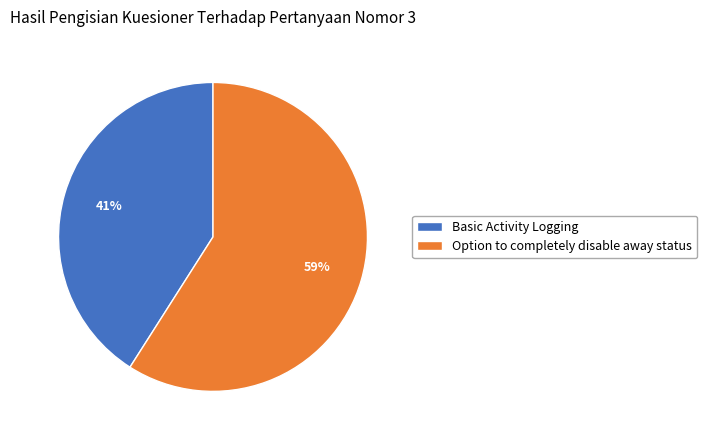

Is it true that Option to completely disable away status is 73% of the pie?

False